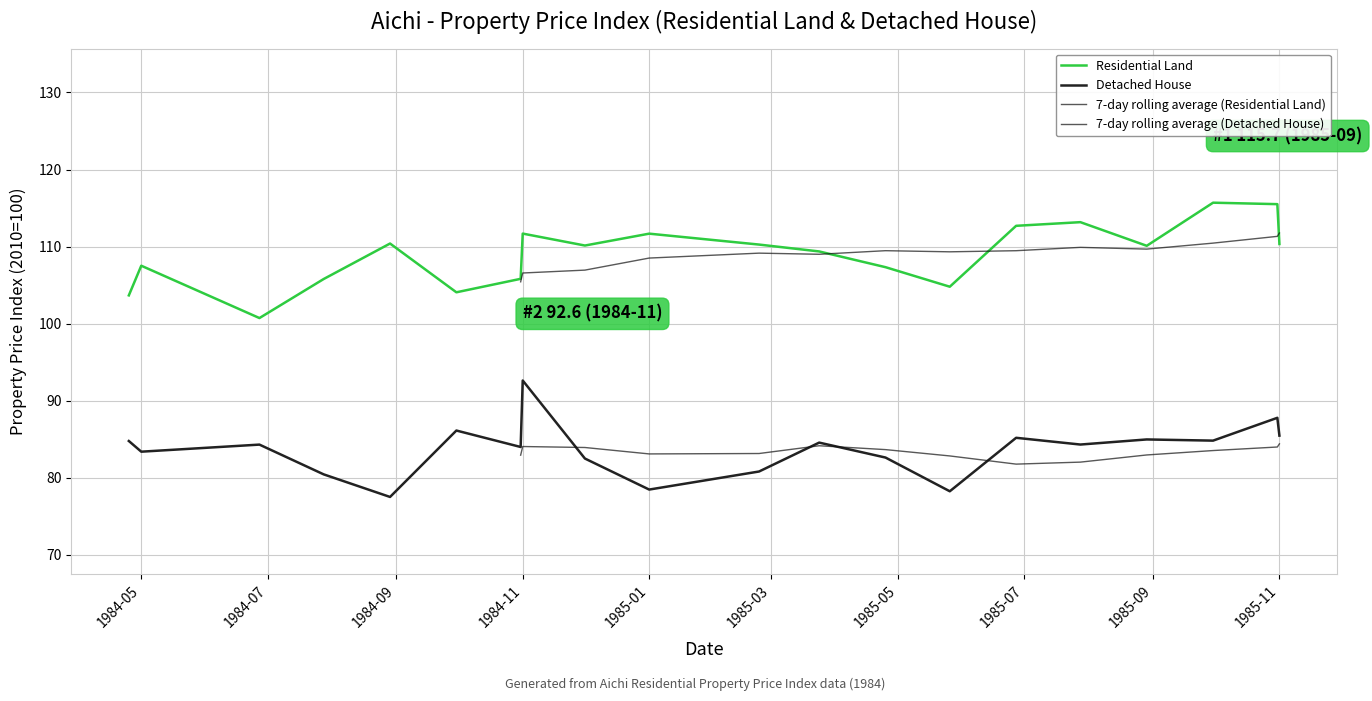

Where is the first local maximum for Residential Land?

1984-05